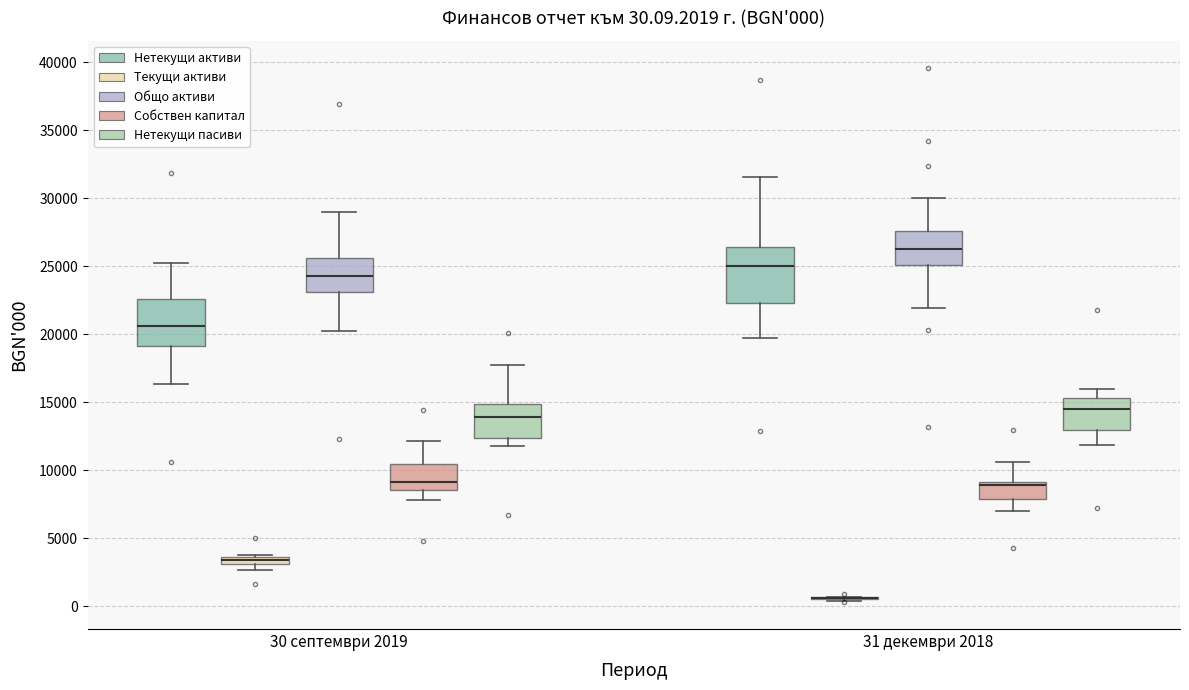

Which box is the tallest, from its lower edge to its upper edge?

31 декември 2018 (Нетекущи активи)